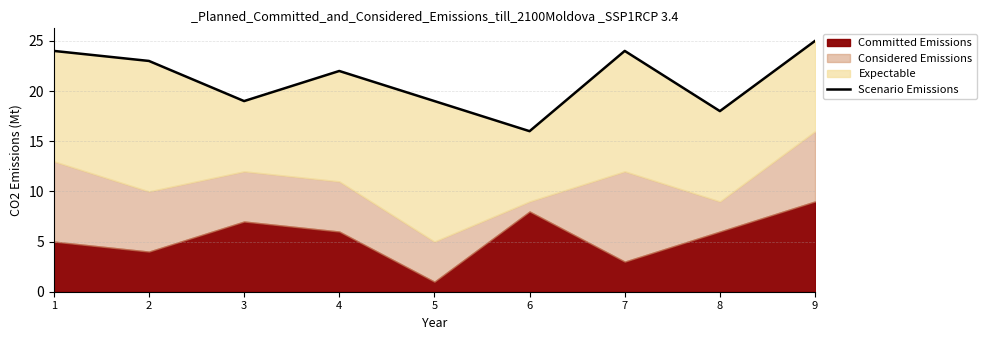

Read the value at 9.

25